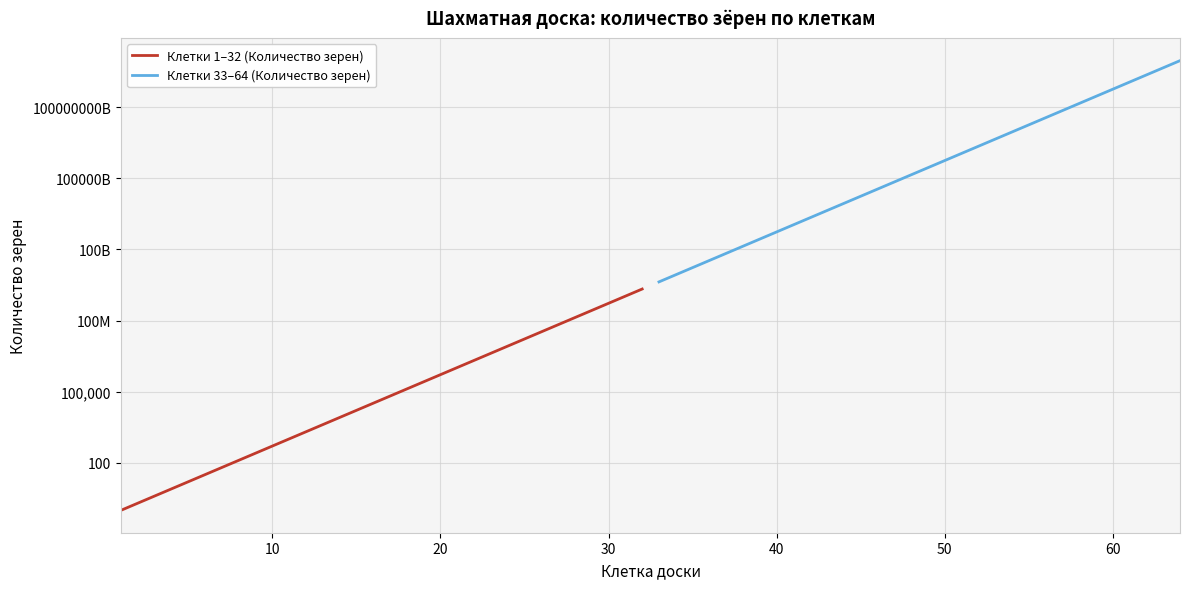

What is the maximum value shown in the chart?

9223372036854775808